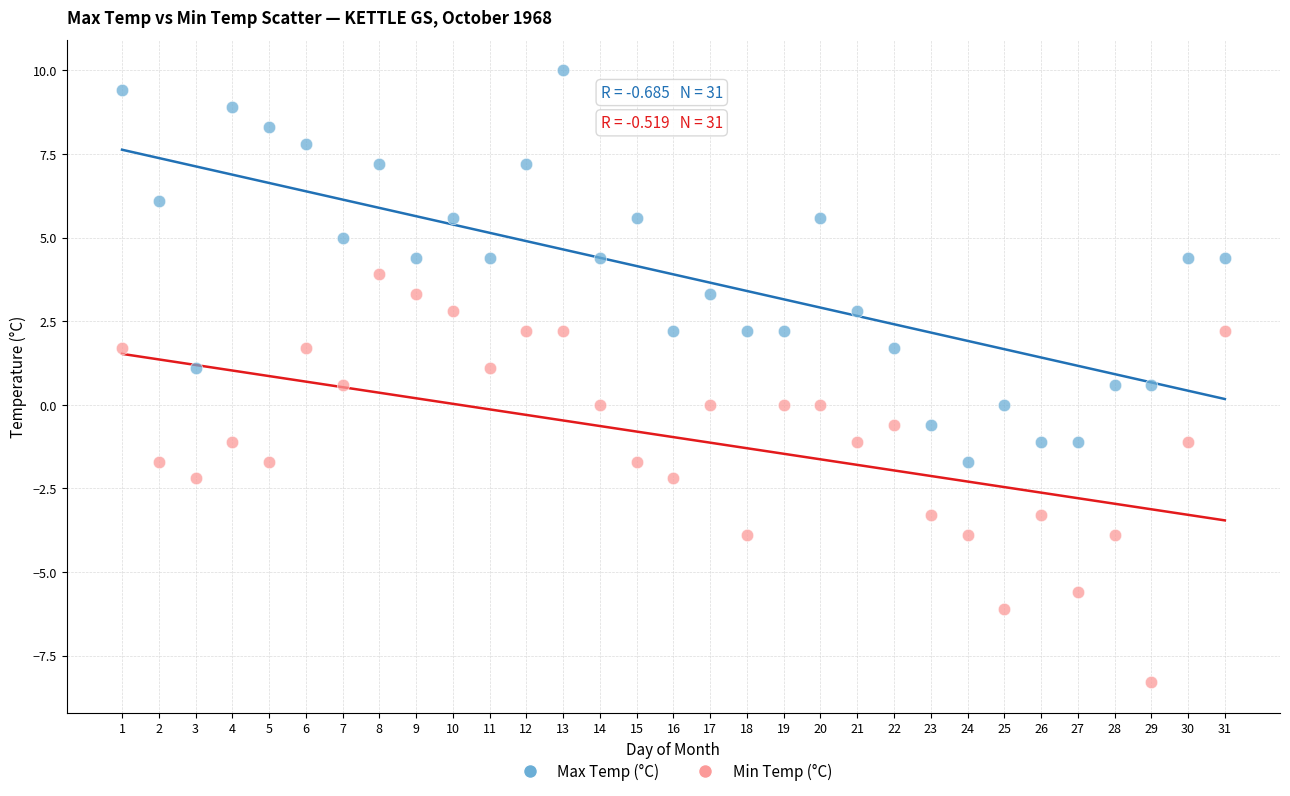

Across all data points, what is the range of X values (max minus min)?

30.0